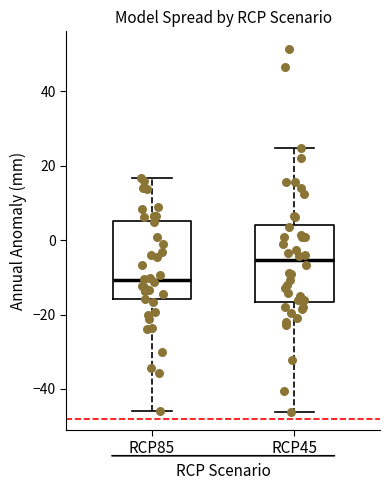

Reading left to right, read every box against the y-axis: the position of its median line, the range the box covers, and the ends of its whiskers. The values are not printed on the chart, so give them approximately, as read against the axis.

RCP85: median -10, box -16 to 6, whiskers -46 to 16
RCP45: median -6, box -16 to 4, whiskers -46 to 24